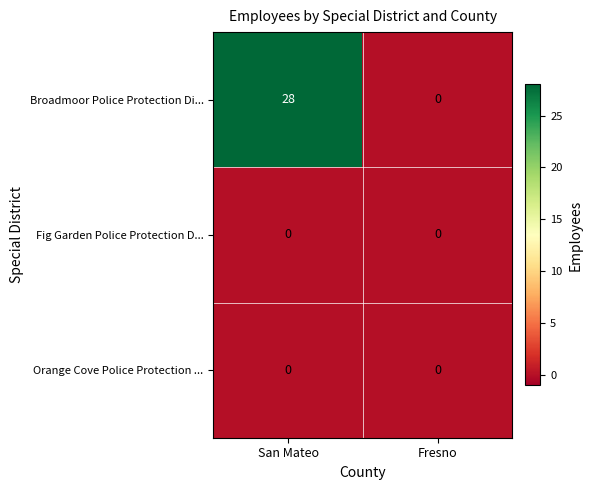

The Fig Garden Police Protection D... series shows 0 at San Mateo. True or false?

True